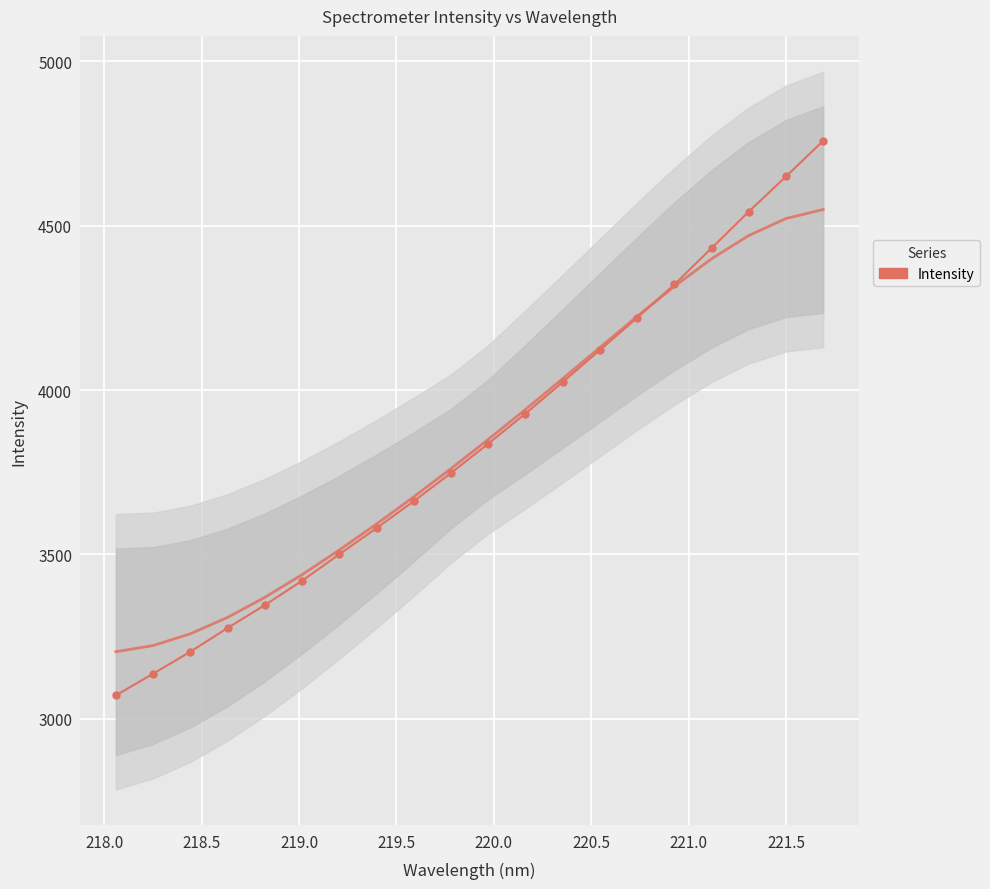

Count the number of values greater than 3836.

10